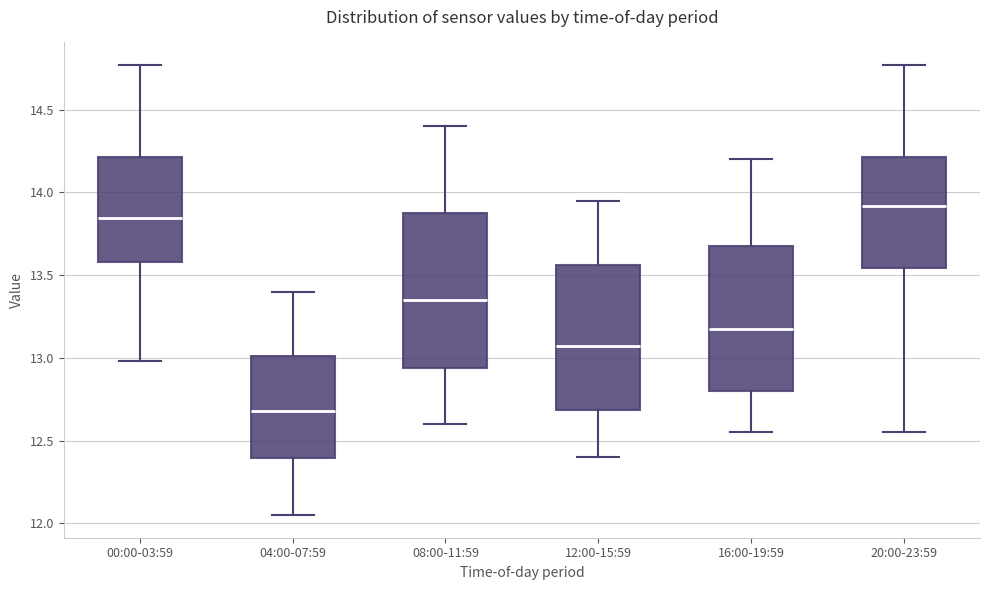

Reading left to right, read every box against the y-axis: the position of its median line, the range the box covers, and the ends of its whiskers. The values are not printed on the chart, so give them approximately, as read against the axis.

00:00-03:59: median 13.85, box 13.60 to 14.20, whiskers 13.00 to 14.75
04:00-07:59: median 12.70, box 12.40 to 13.00, whiskers 12.05 to 13.40
08:00-11:59: median 13.35, box 12.95 to 13.90, whiskers 12.60 to 14.40
12:00-15:59: median 13.10, box 12.70 to 13.55, whiskers 12.40 to 13.95
16:00-19:59: median 13.20, box 12.80 to 13.70, whiskers 12.55 to 14.20
20:00-23:59: median 13.90, box 13.55 to 14.20, whiskers 12.55 to 14.75